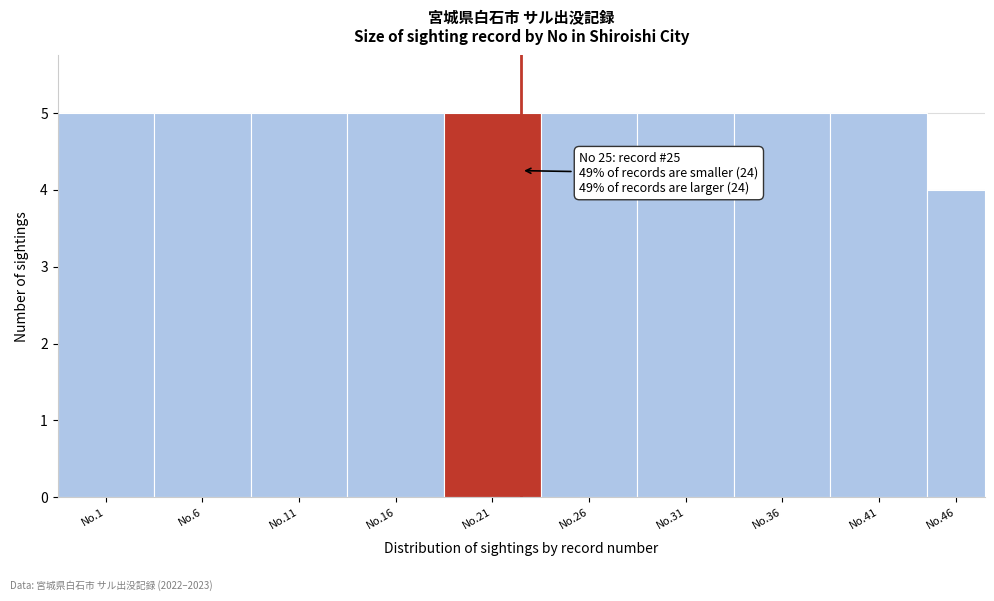

Reading left to right, list all the values displayed in this chart.

No.1=5	No.6=5	No.11=5	No.16=5	No.21=5	No.26=5	No.31=5	No.36=5	No.41=5	No.46=4